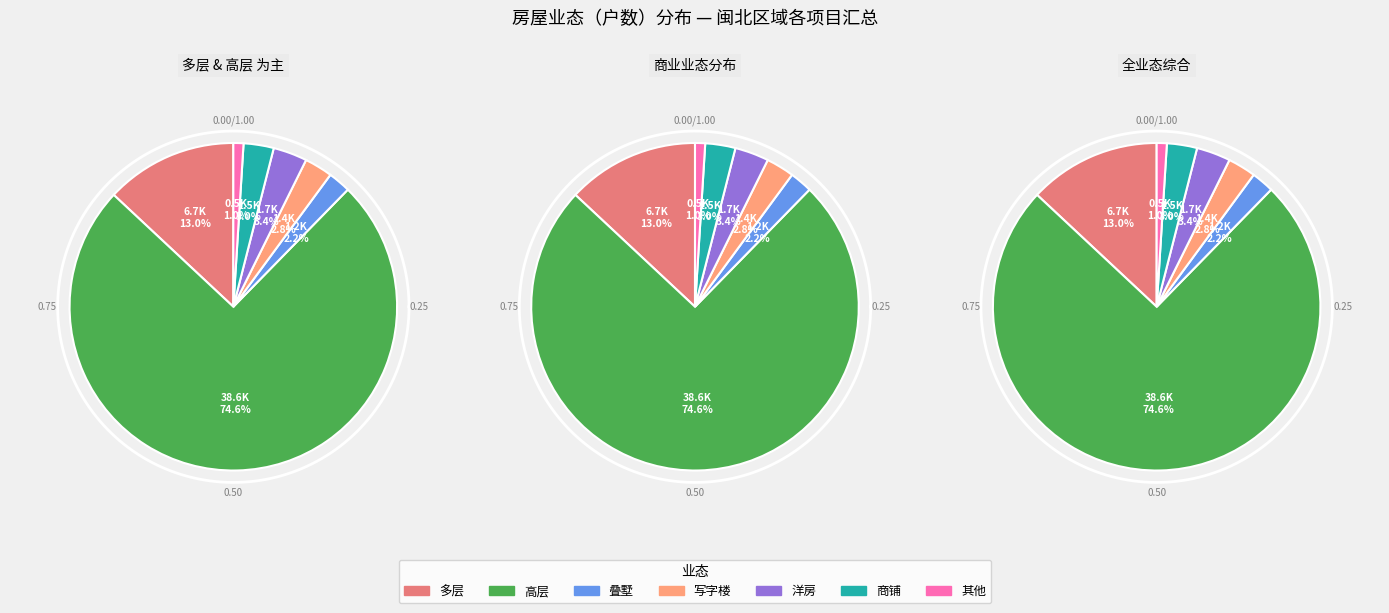

To the nearest percent, what is the combined percentage of 洋房 and 叠墅?

6%